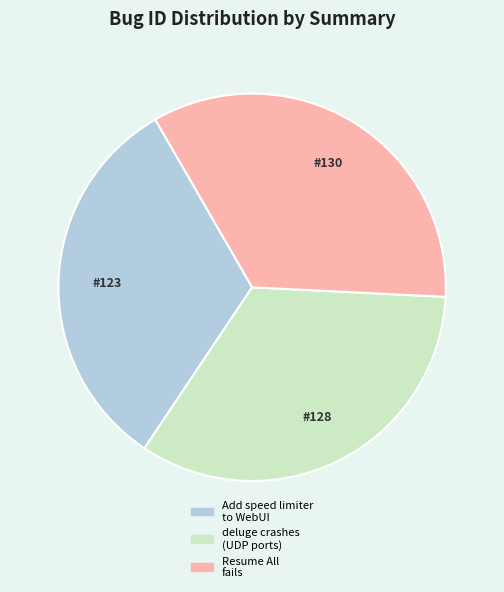

Is there a majority slice in this chart?

No